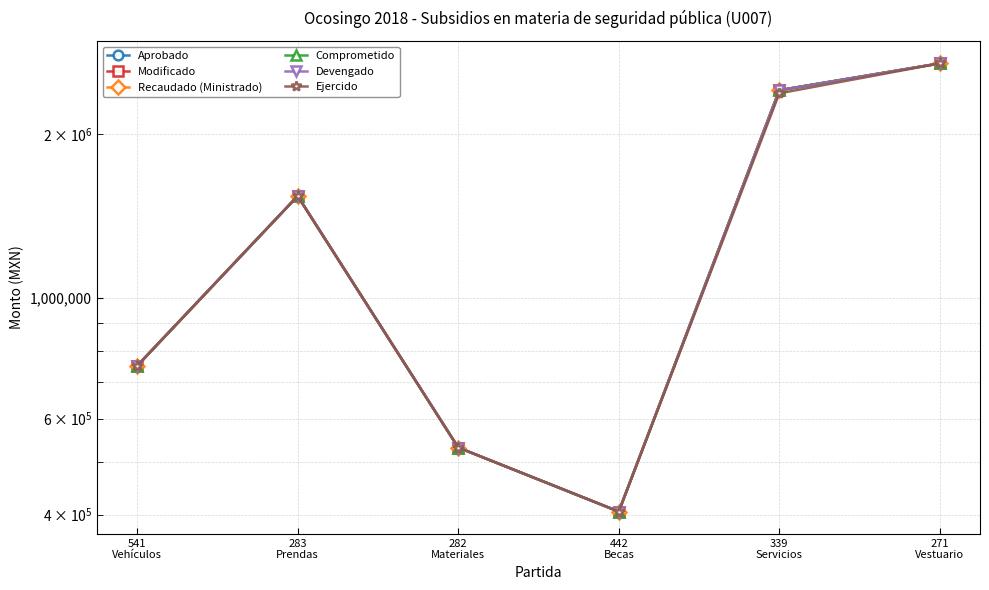

True or false: Recaudado (Ministrado) has a value of 750000.0 at 541
Vehículos.

True